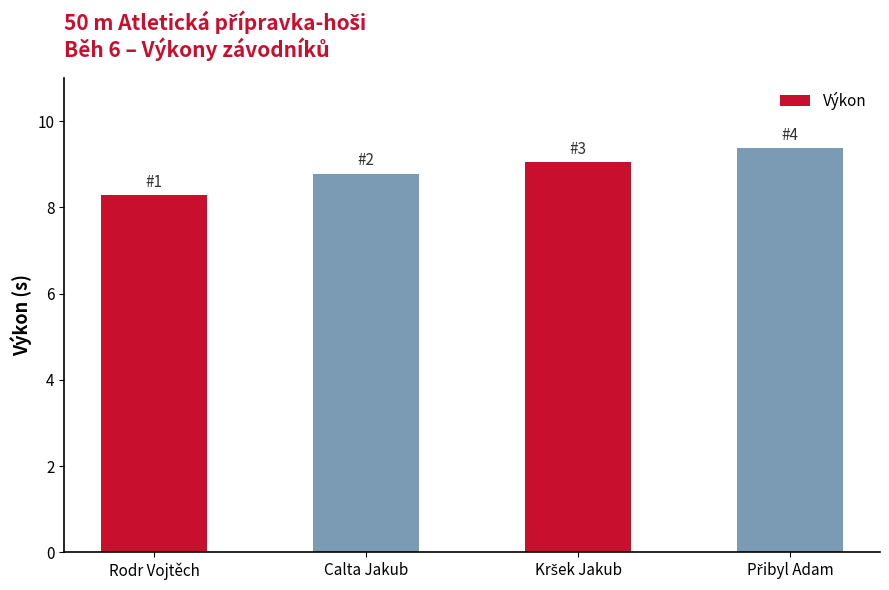

How many series are shown in this chart?

1